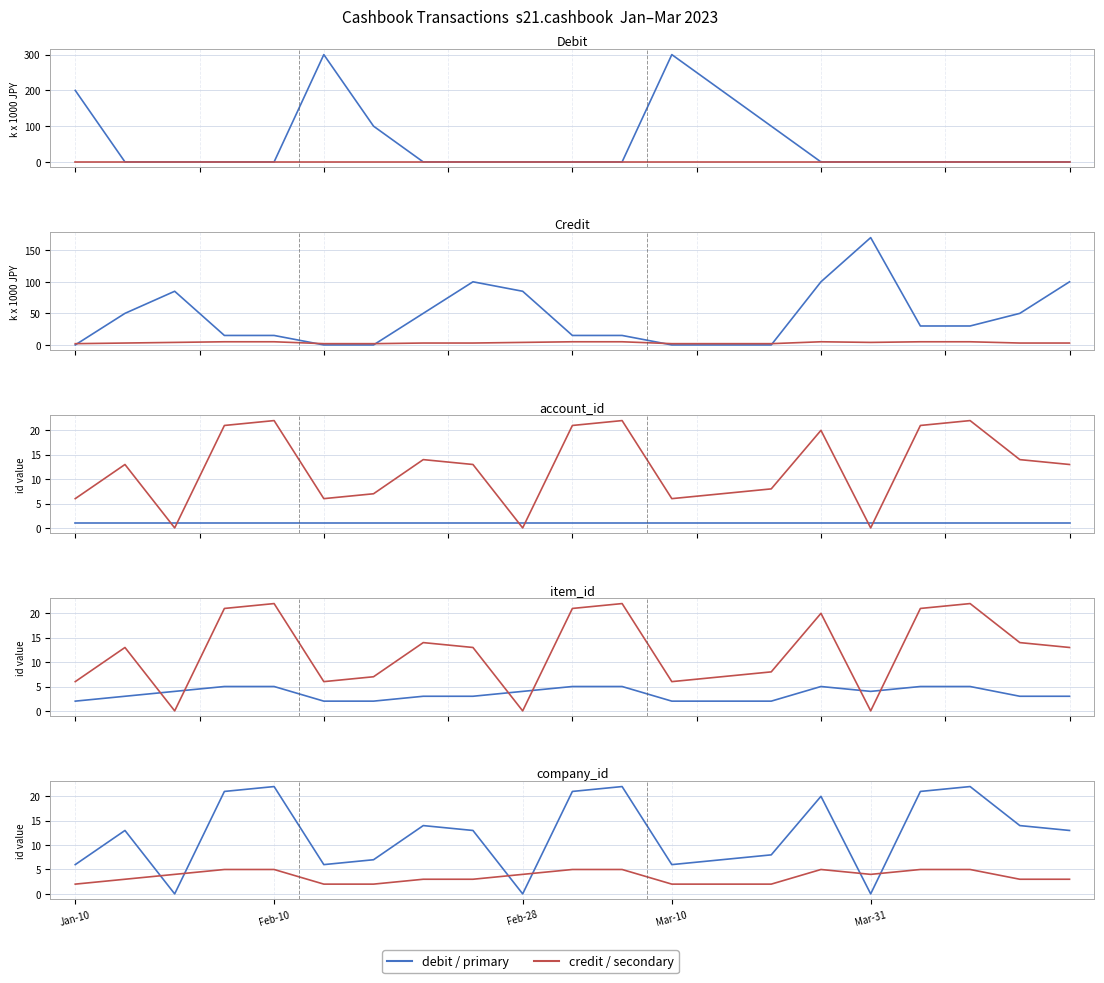

What are all the series names shown in the legend?

debit / primary, credit / secondary